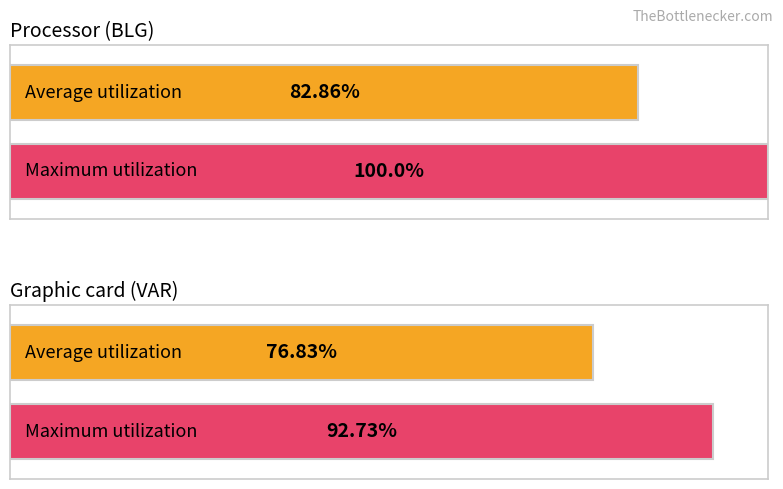

What is the highest value of the Maximum utilization series?

100.0